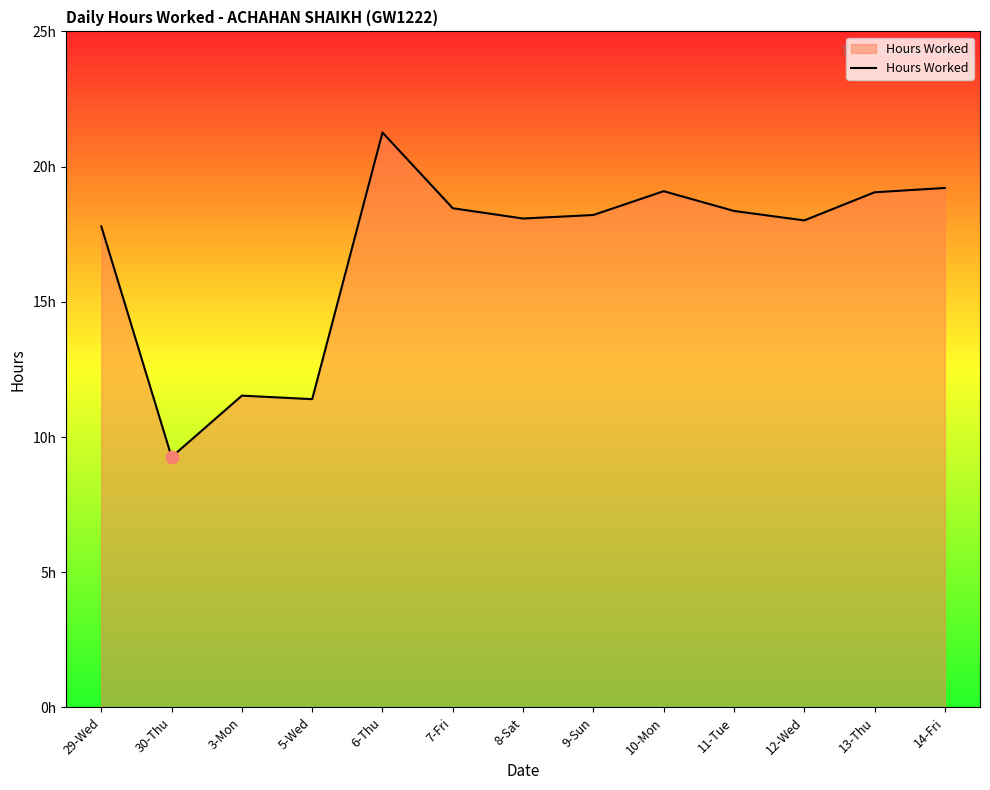

What is the ratio of the value at 13-Thu to the value at 29-Wed?

1.1